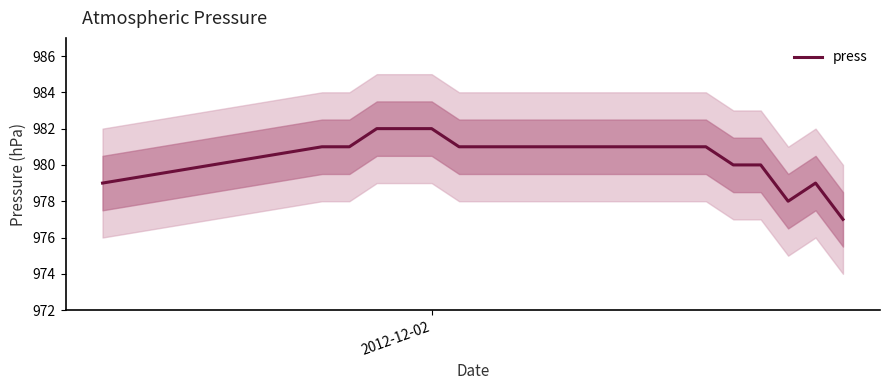

What is the greatest value displayed?

982